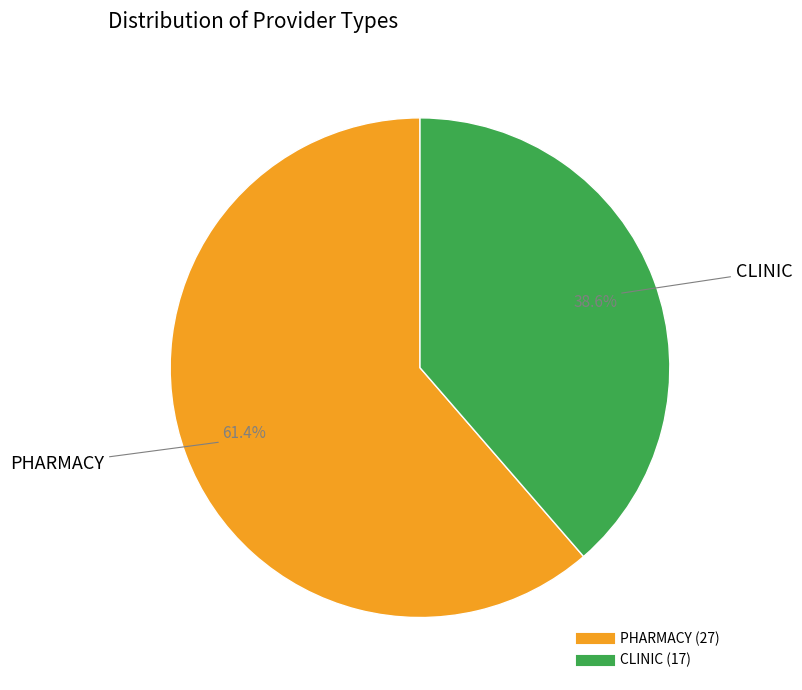

Between PHARMACY and CLINIC, which is larger?

PHARMACY